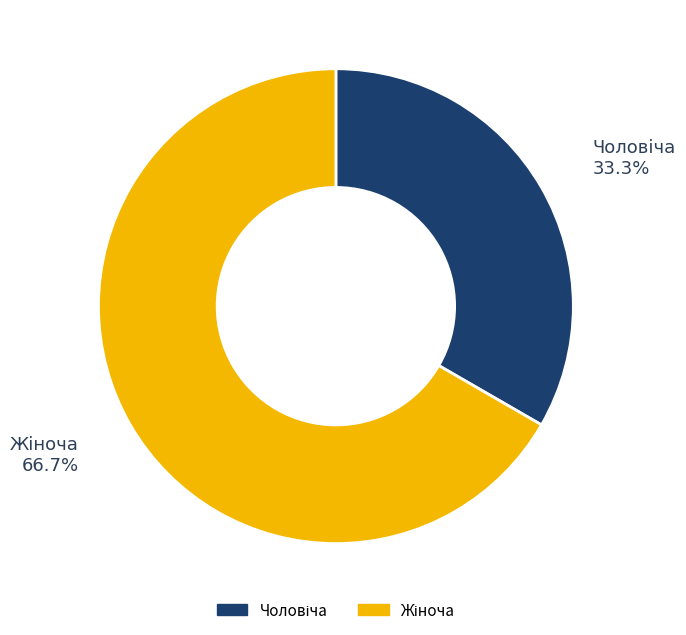

To the nearest percent, what is the average slice percentage?

50%